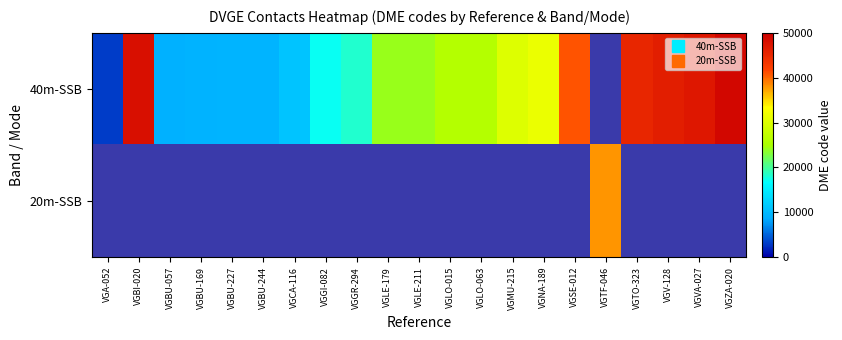

List the series in order of their overall mean, lowest first.

40m-SSB, 20m-SSB